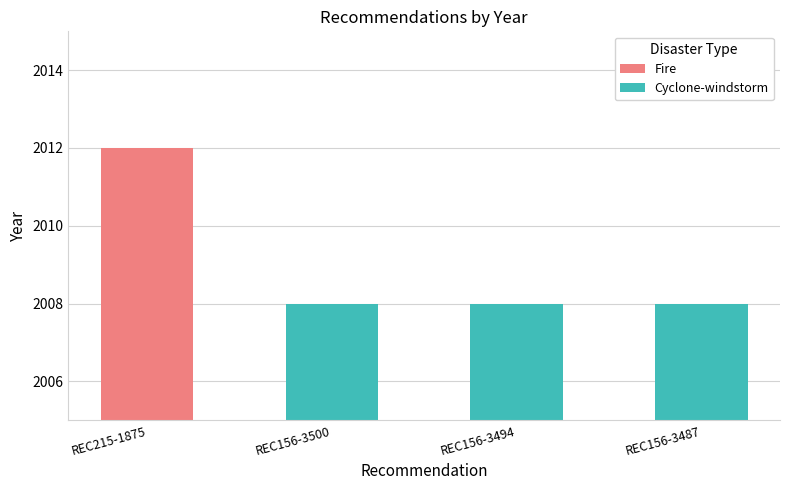

Which category has the lowest value across all series?

REC156-3500